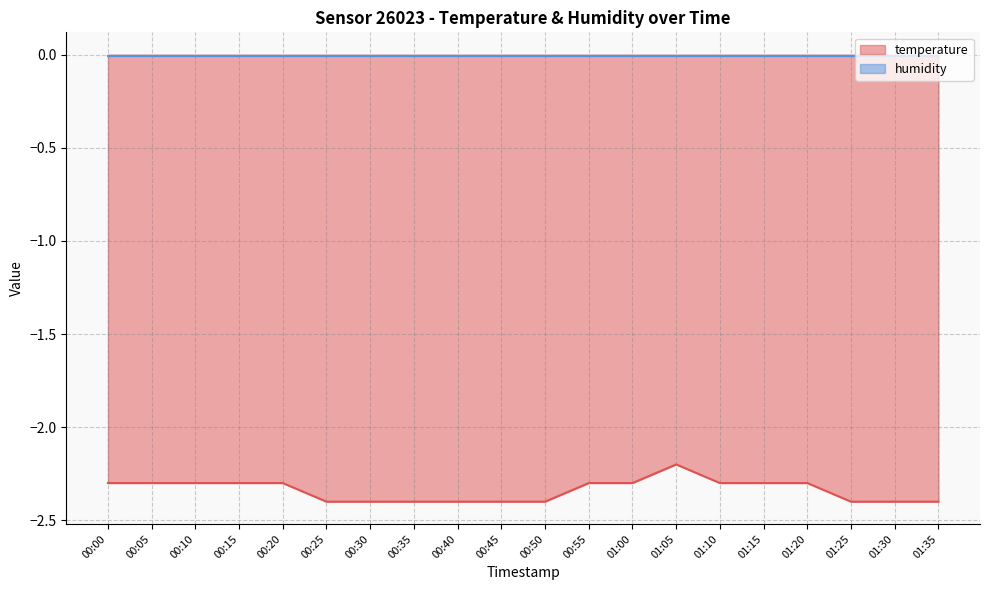

Read the value at 00:10.

-2.3